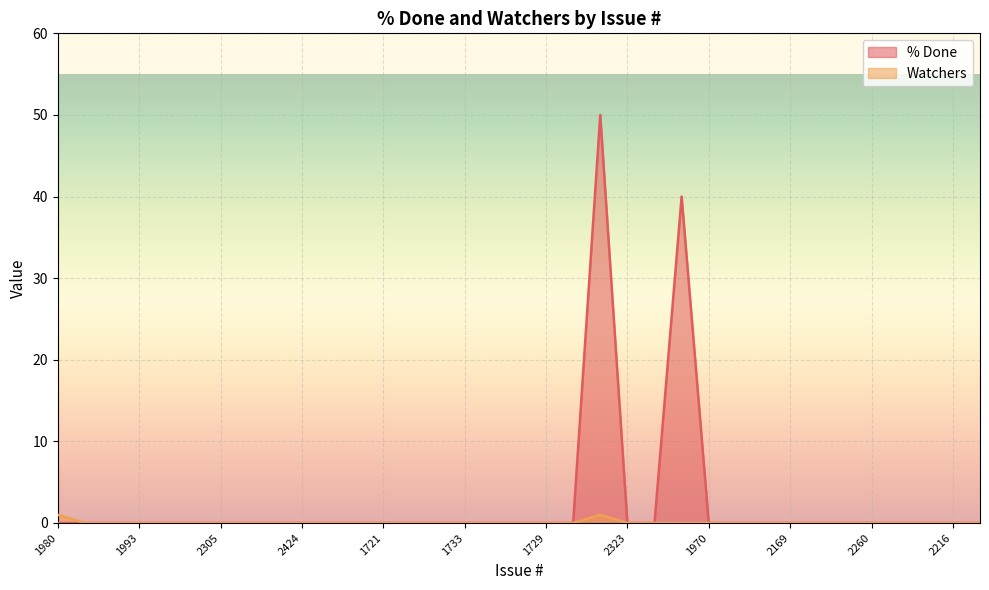

True or false: Watchers and % Done intersect in this chart.

False